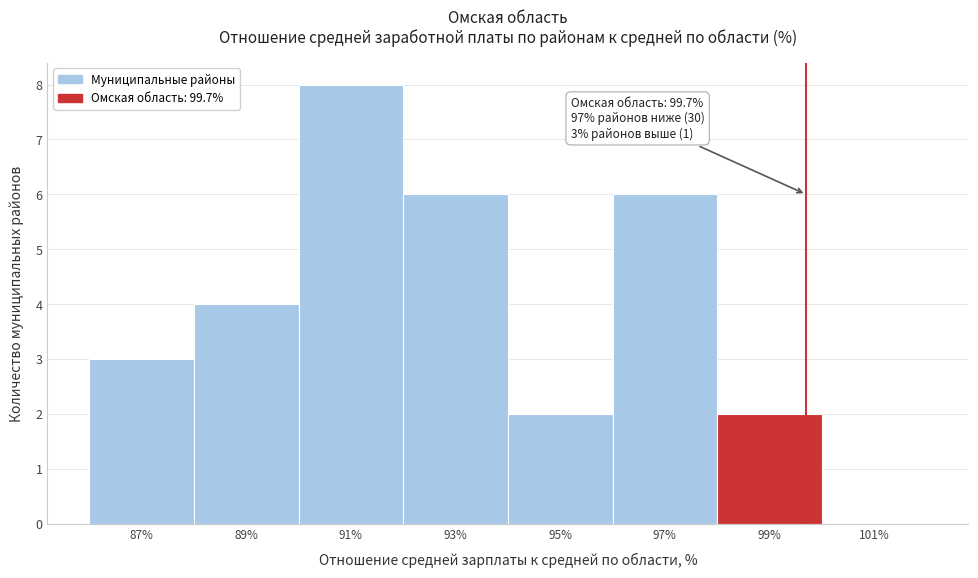

Which range on the x-axis has the tallest bar?

90 to 92